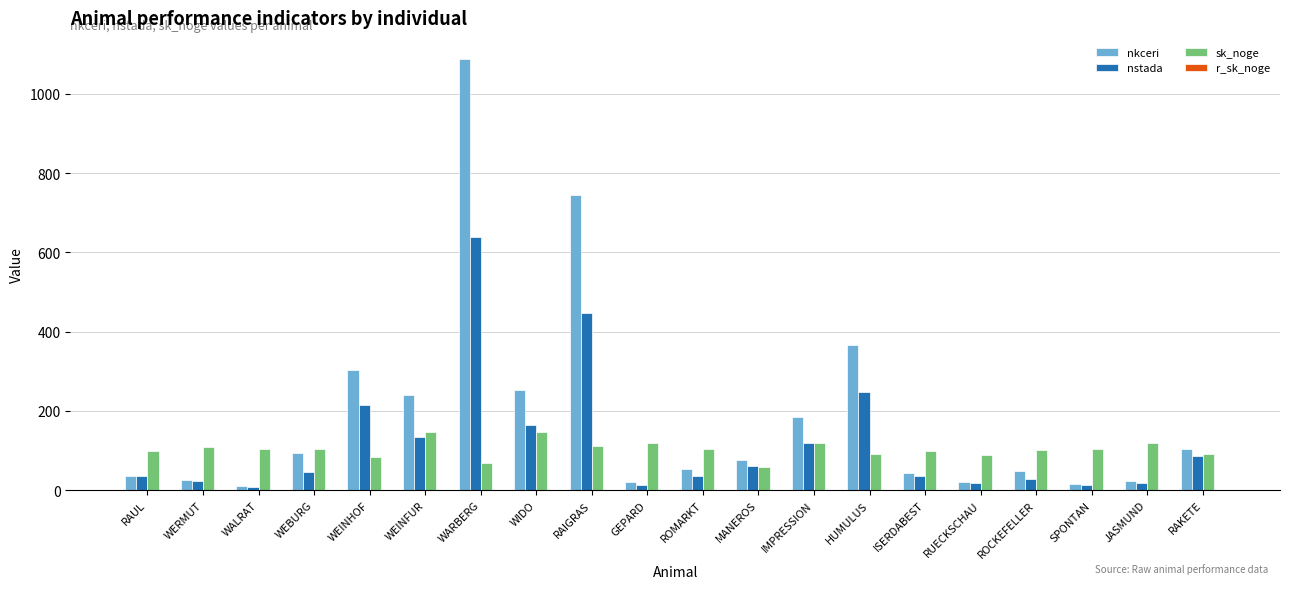

Which series changed the most between WEINHOF and RUECKSCHAU?

nkceri